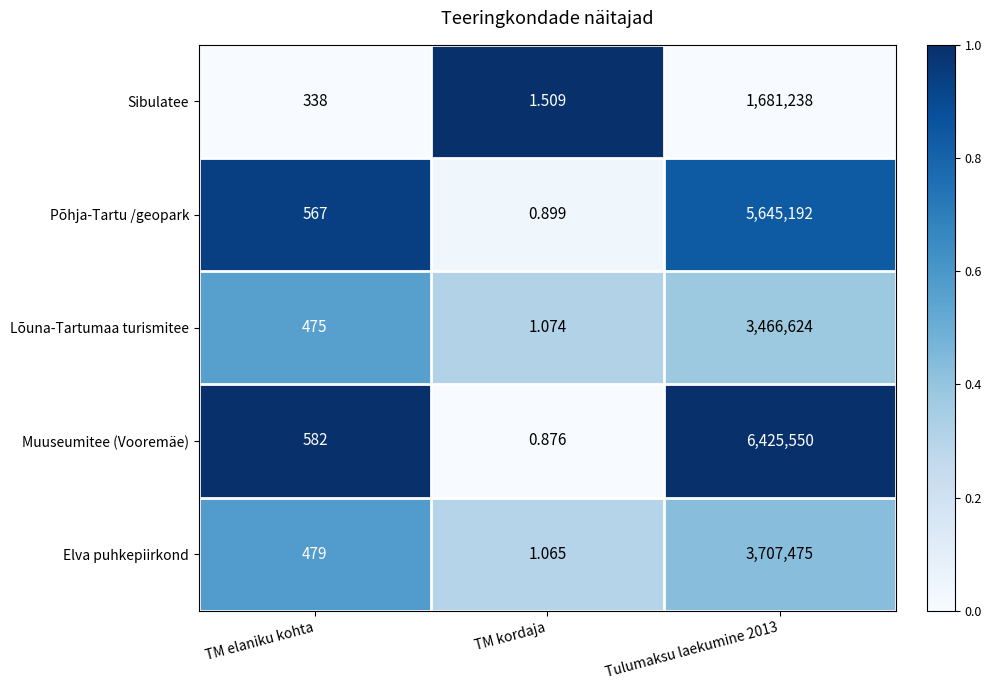

What is the total value across all series at TM kordaja?

5.4